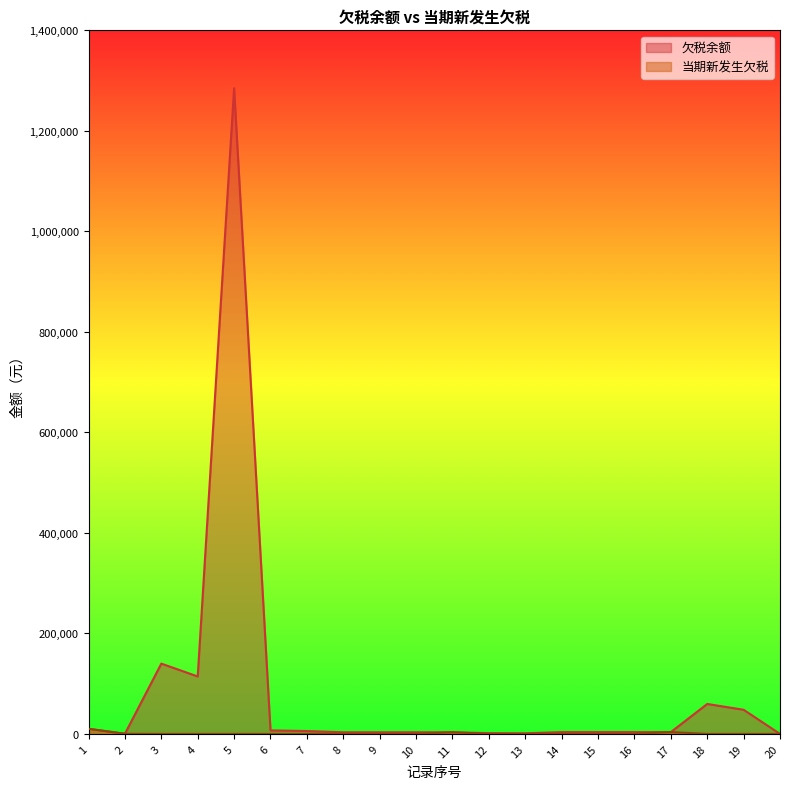

How many lines are shown in the chart?

2